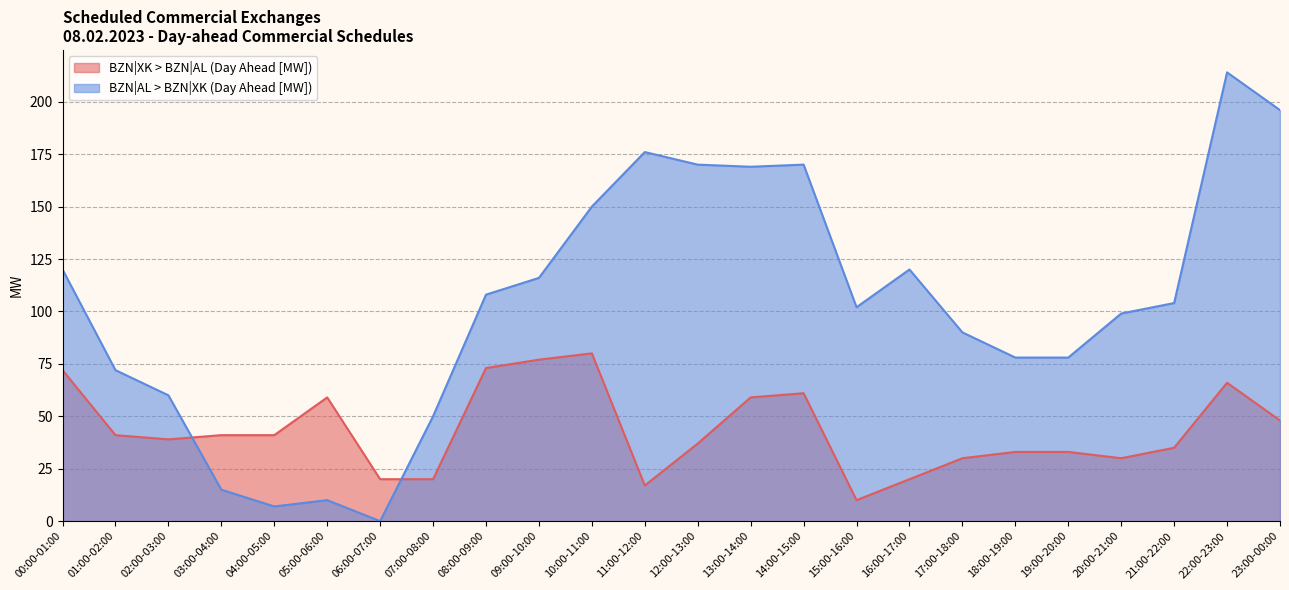

What position from the left is 05:00-06:00?

6